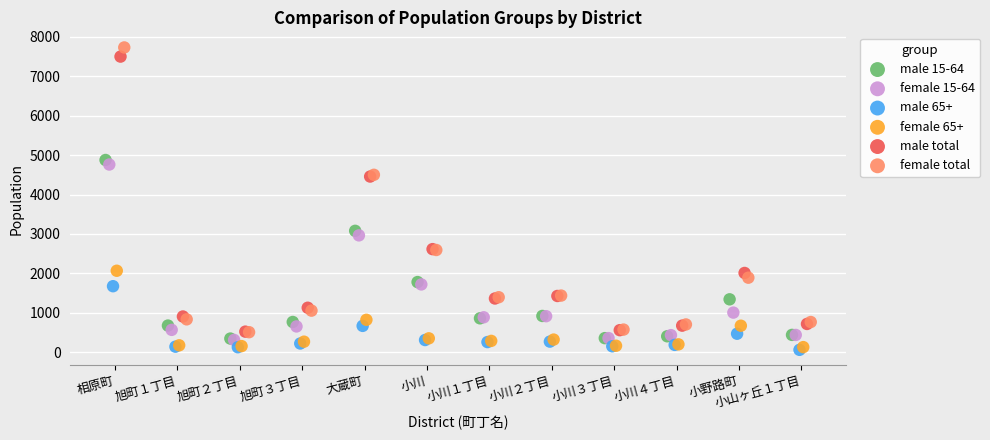

Which series has the widest spread of Y values?

female total